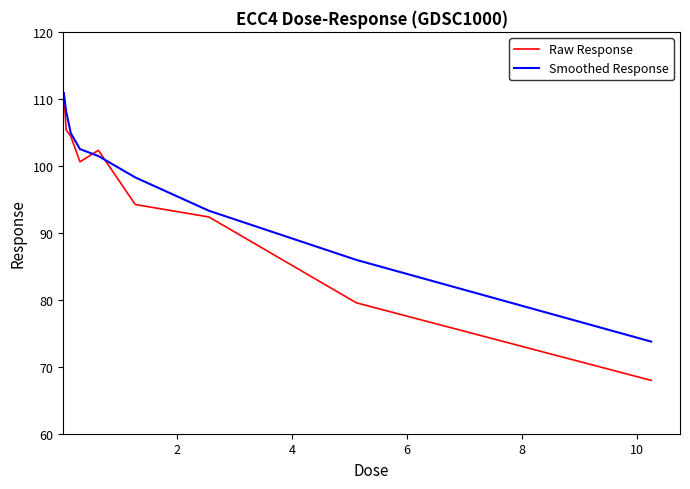

List the series in order of their overall mean, highest first.

Smoothed Response, Raw Response